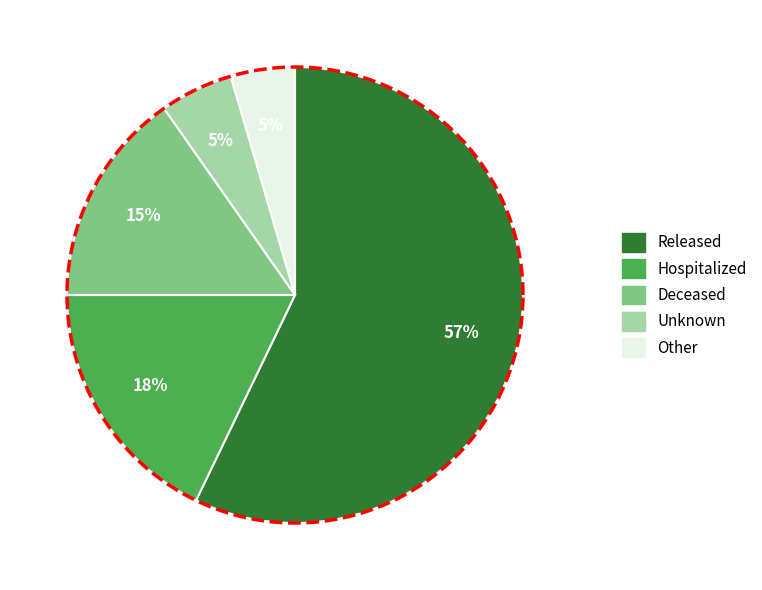

Is the sum of Unknown and Hospitalized greater than half?

No